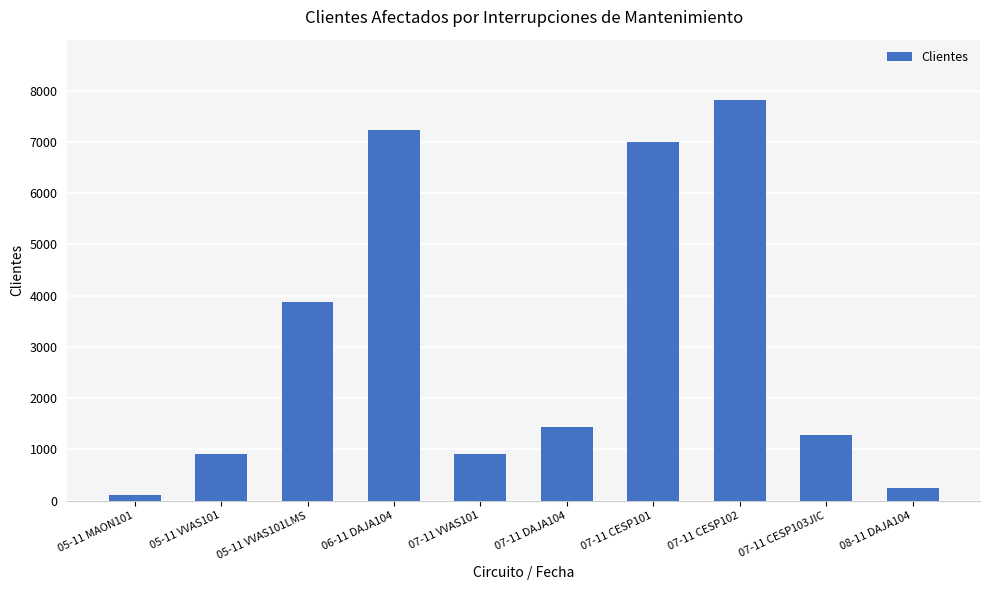

Is it true that the value at 07-11 DAJA104 is 2365?

False